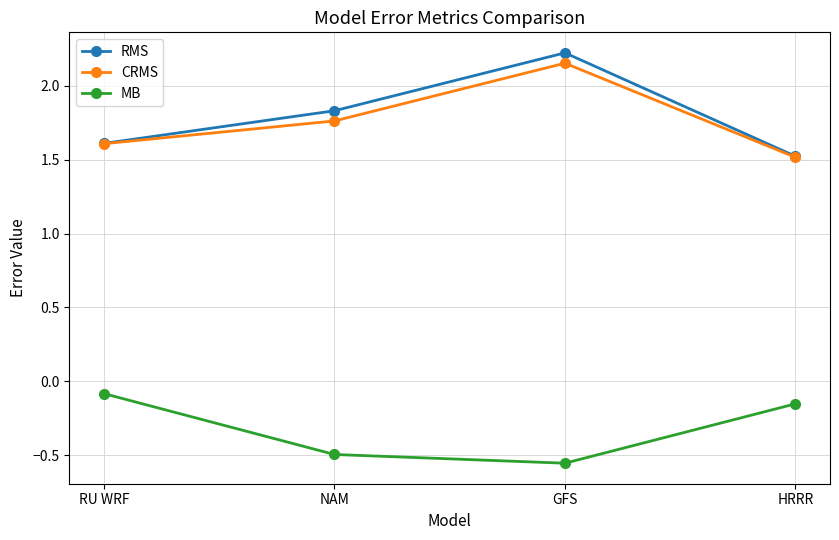

What is the difference between the highest and lowest values at GFS?

2.8